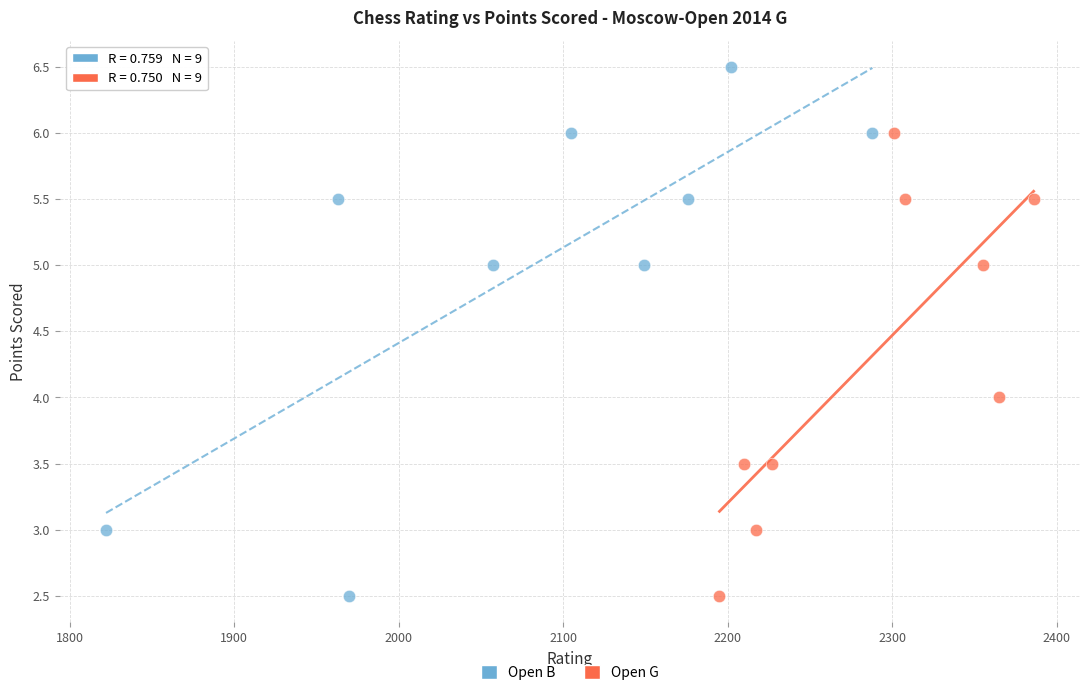

What are all the series names shown in the legend?

Open B, Open G